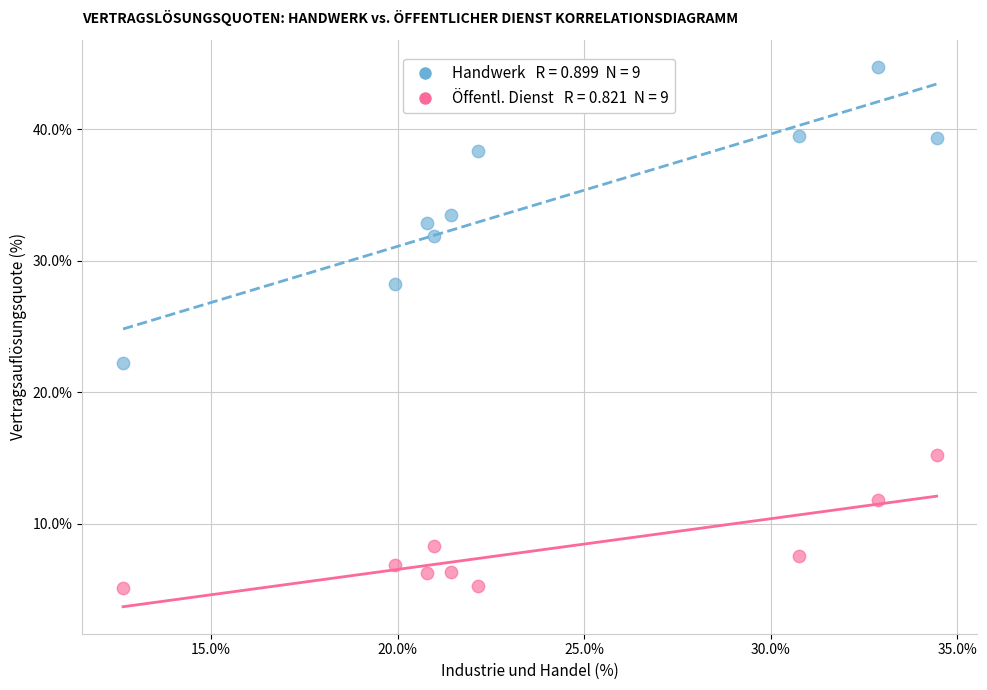

Across all series, what Y value is closest to 24?

22.2